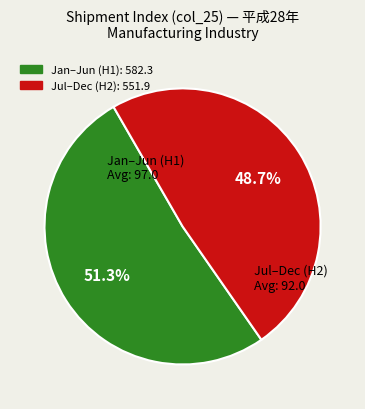

Is there any slice that represents more than half of the pie?

Yes